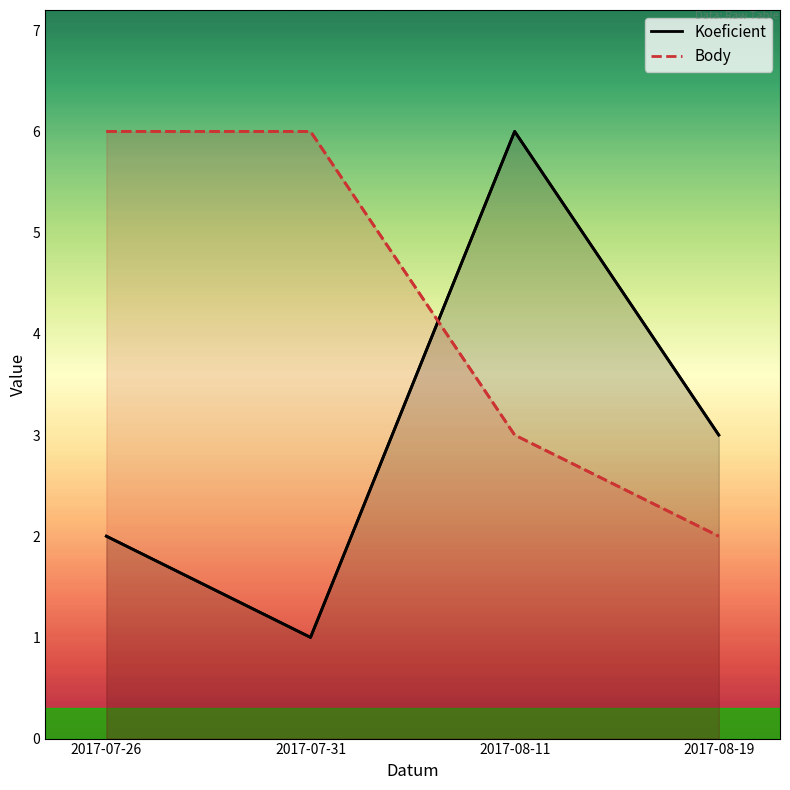

Rank the series at 2017-08-11 from lowest to highest value.

Body, Koeficient